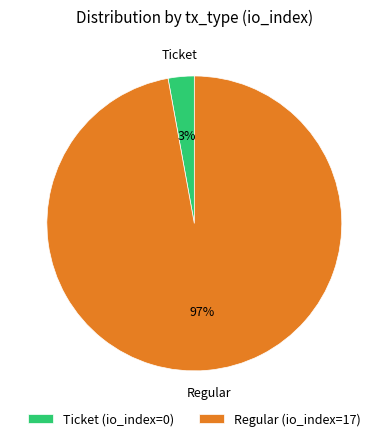

Which has a higher value, Ticket or Regular?

Regular